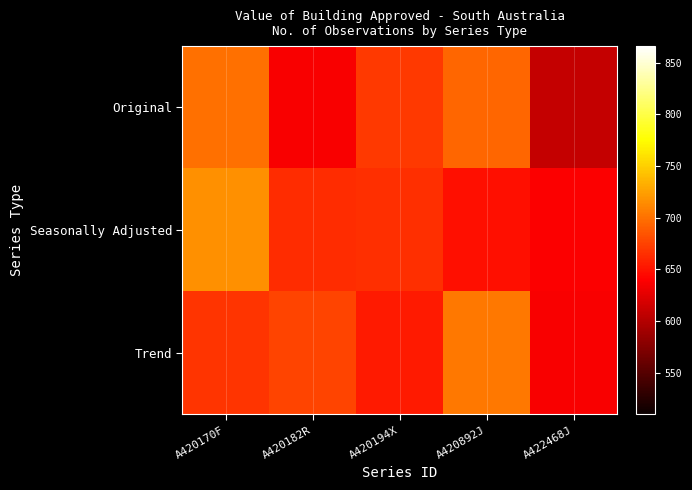

Which label corresponds to the smallest value in the chart?

A422468J